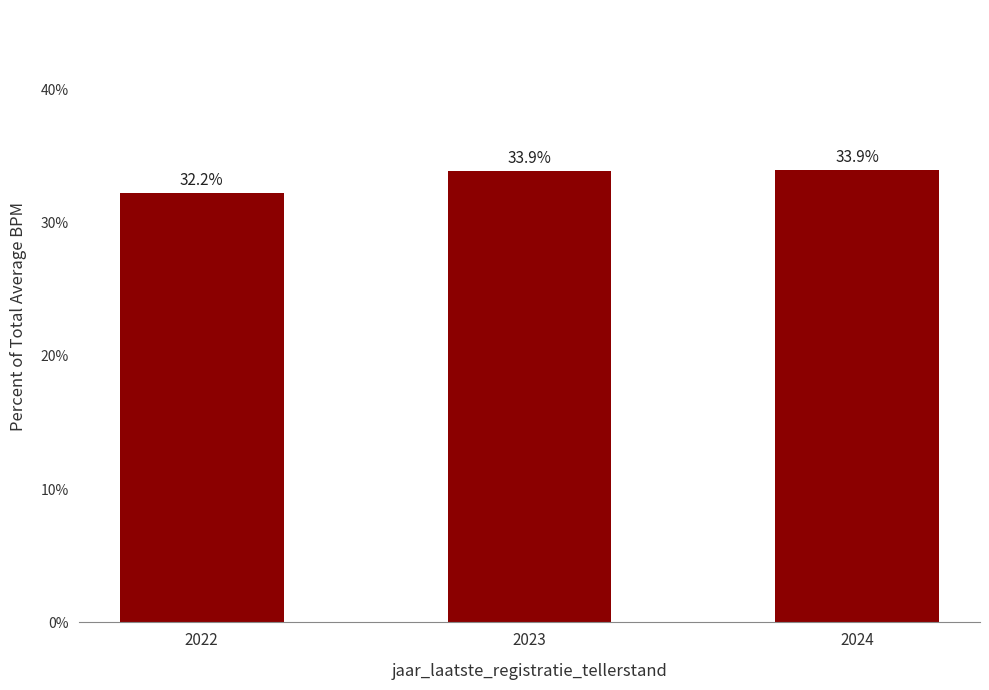

Reading left to right, what are all the values shown in this chart?

32.2	33.9	33.9